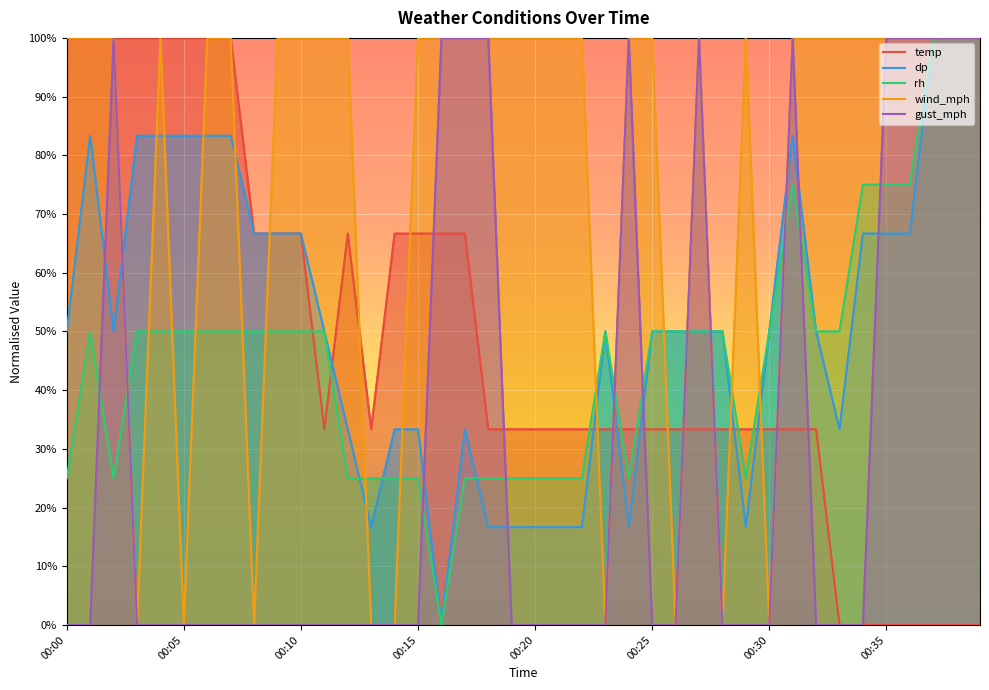

At 9, list the series in order from smallest to largest.

gust_mph, rh, dp, temp, wind_mph